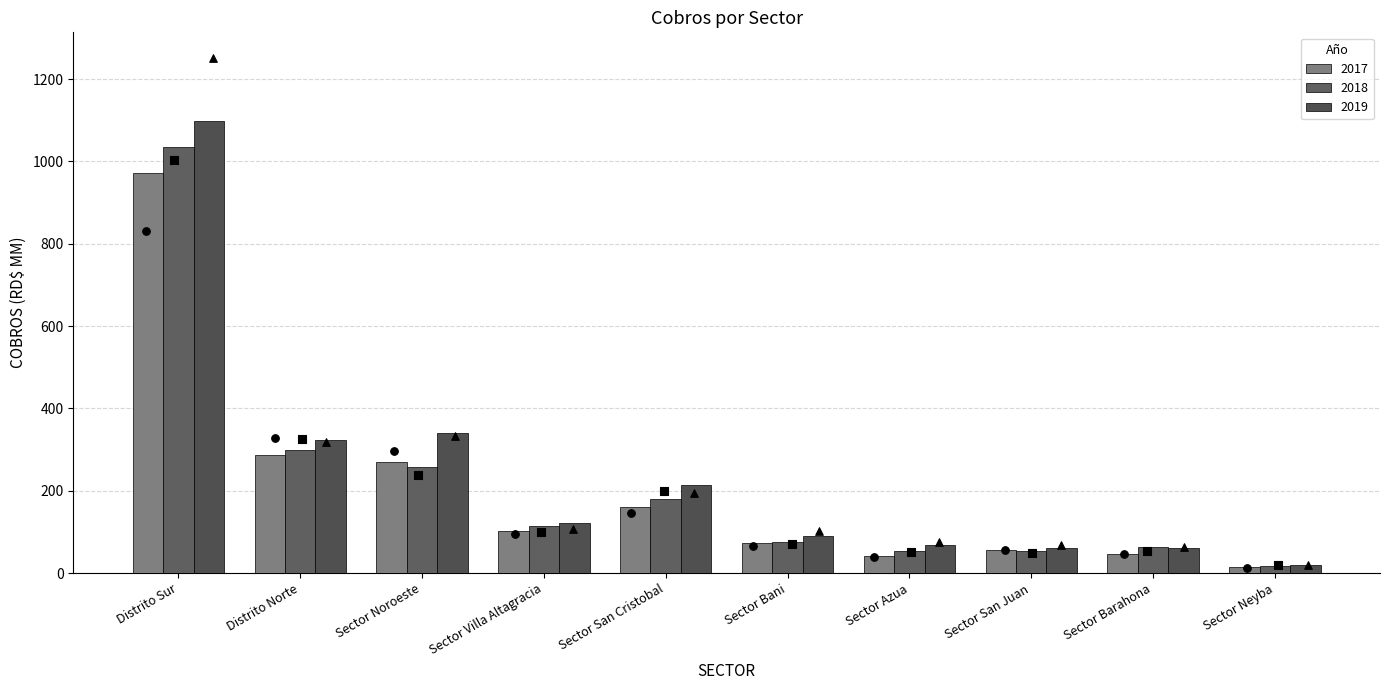

Which series contains the highest Y value?

2019